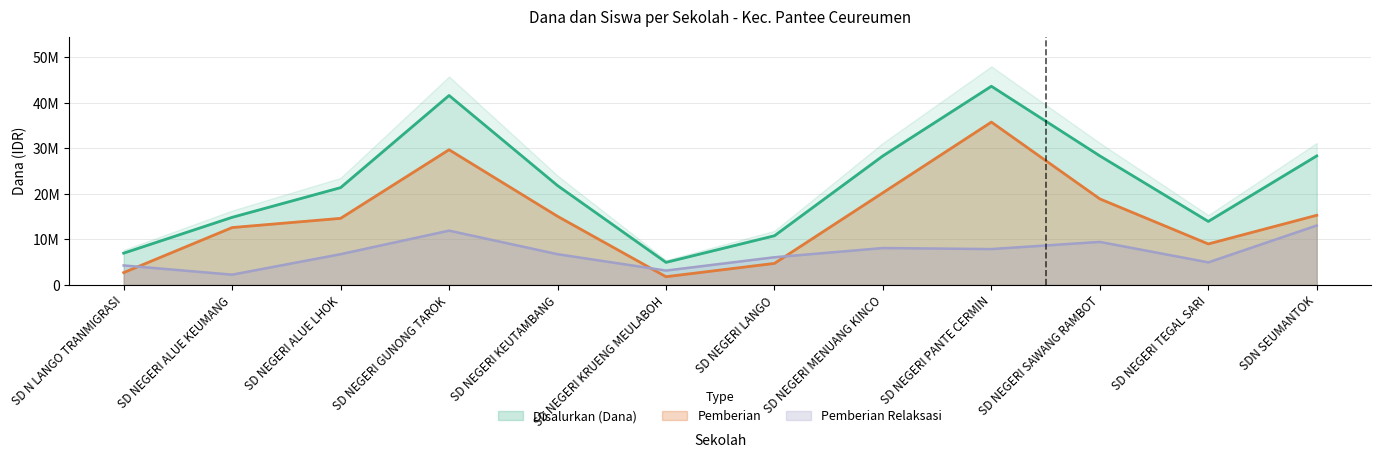

How many values in the Pemberian Relaksasi series exceed 6750000?

5